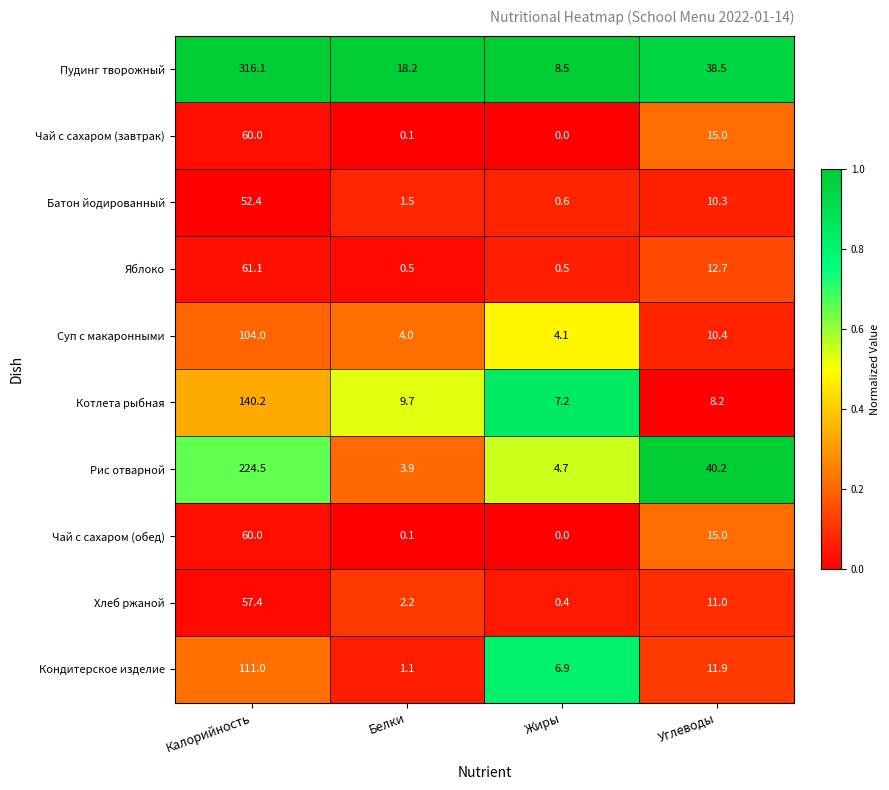

Between Белки and Жиры, which series saw the biggest shift?

Пудинг творожный